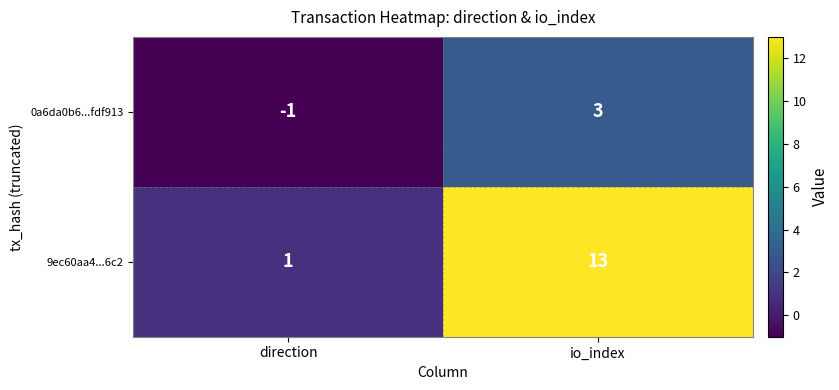

Reading left to right, transcribe all the data shown in this chart.

0a6da0b6...fdf913: -1	3
9ec60aa4...6c2: 1	13